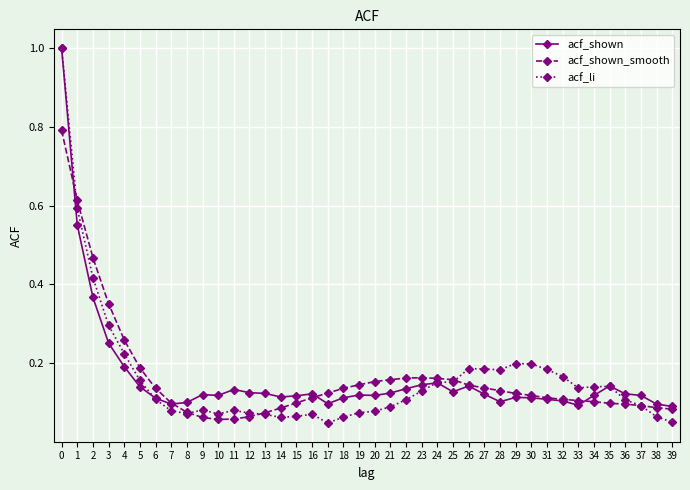

At how many categories does at least one series exceed 0?

40